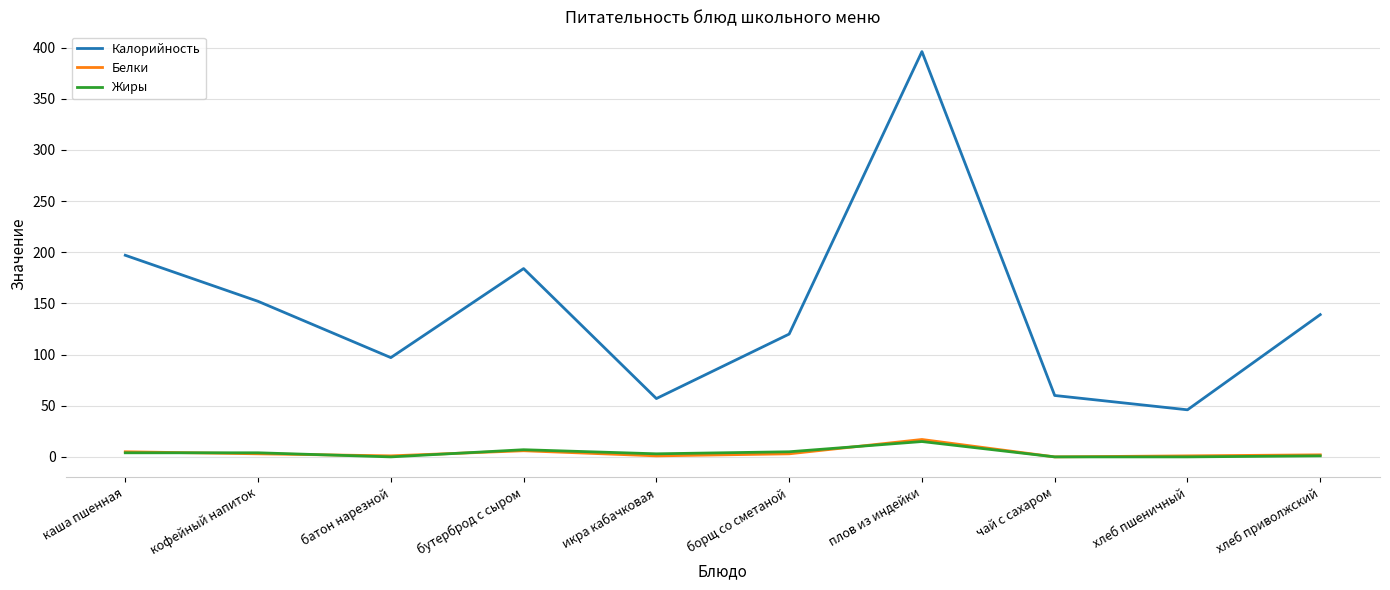

Is it true that Калорийность equals 57 at икра кабачковая?

True